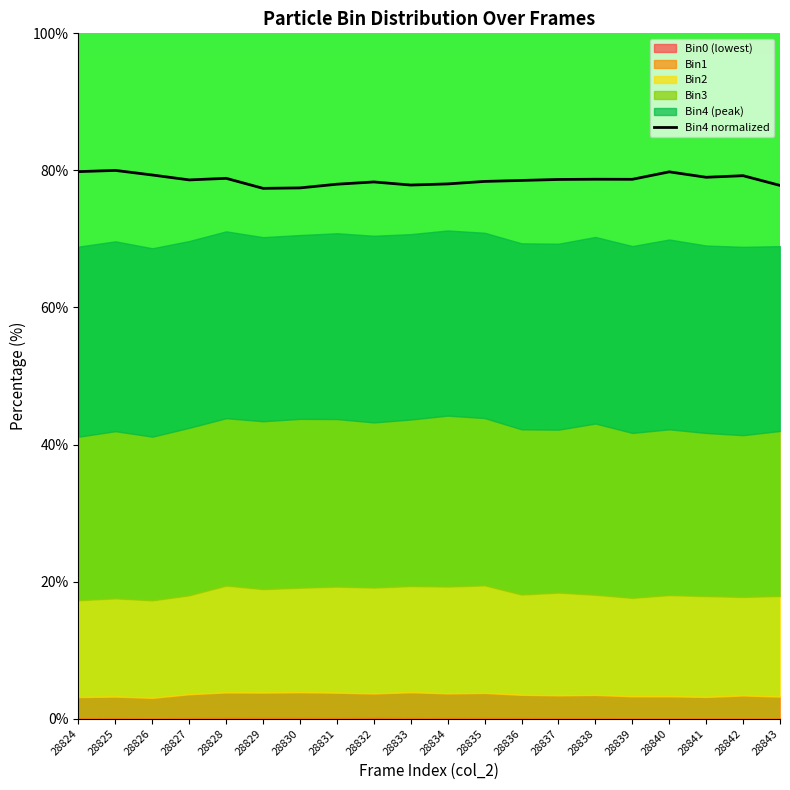

Is it true that Bin4 normalized equals 137.7 at 28826?

False